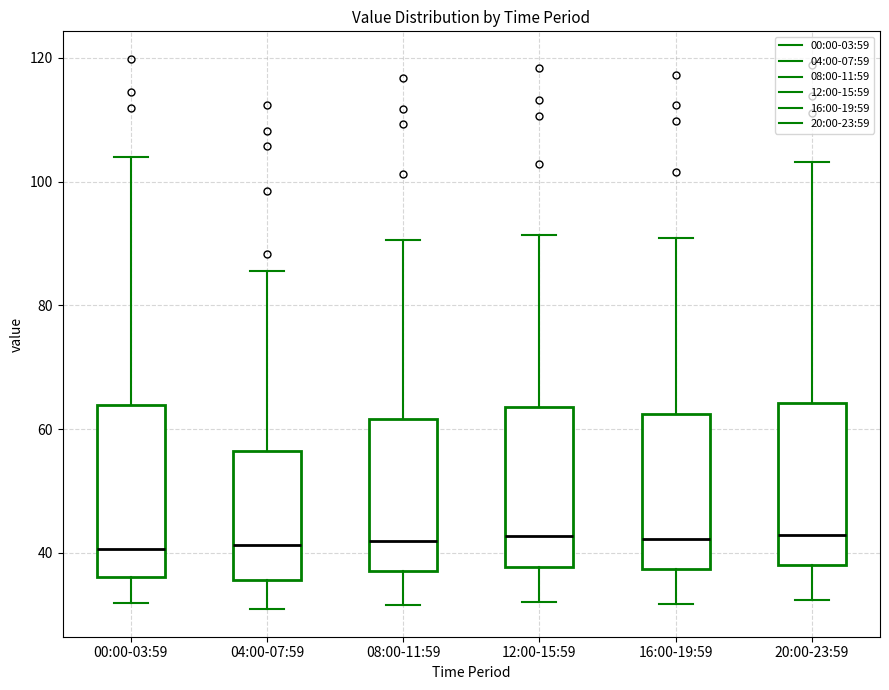

Reading left to right, read every box against the y-axis: the position of its median line, the range the box covers, and the ends of its whiskers. The values are not printed on the chart, so give them approximately, as read against the axis.

00:00-03:59: median 40, box 36 to 64, whiskers 32 to 104
04:00-07:59: median 42, box 36 to 56, whiskers 30 to 86
08:00-11:59: median 42, box 38 to 62, whiskers 32 to 90
12:00-15:59: median 42, box 38 to 64, whiskers 32 to 92
16:00-19:59: median 42, box 38 to 62, whiskers 32 to 90
20:00-23:59: median 42, box 38 to 64, whiskers 32 to 104